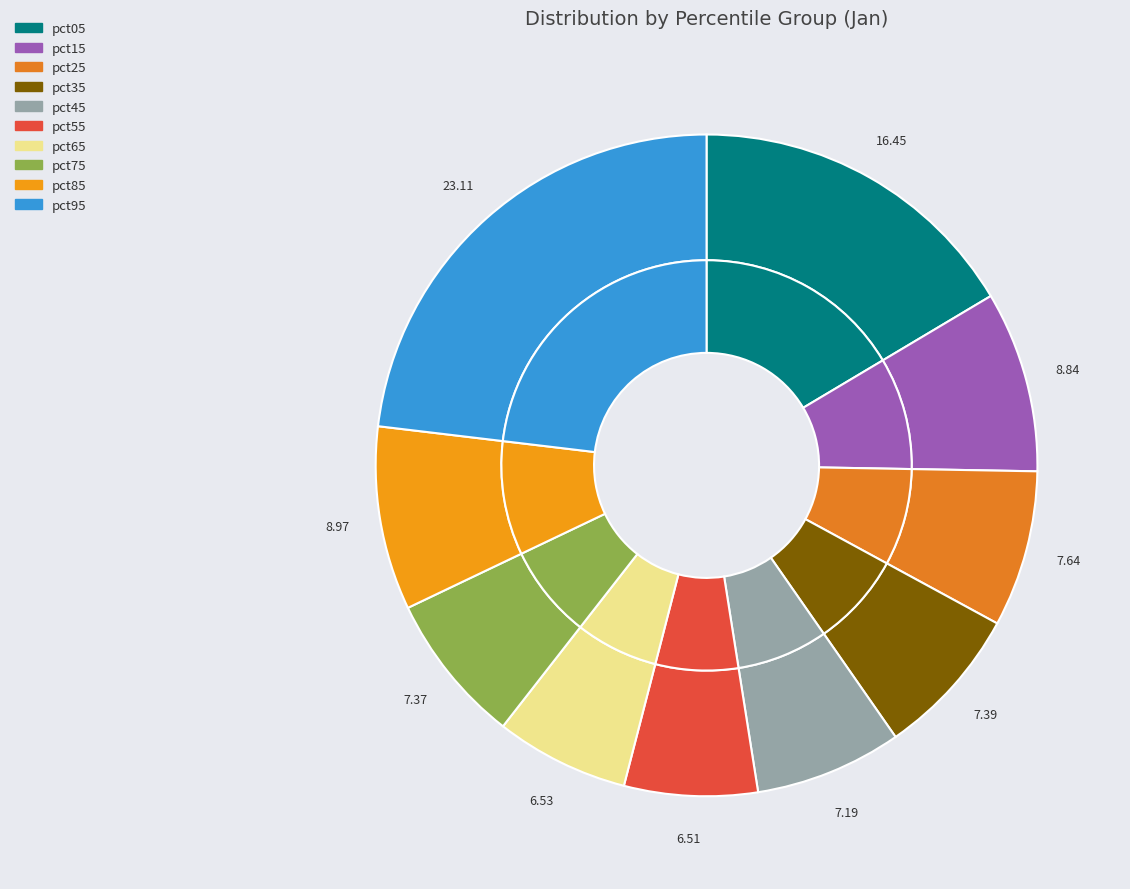

Which has a higher value, pct85 or pct05?

pct05